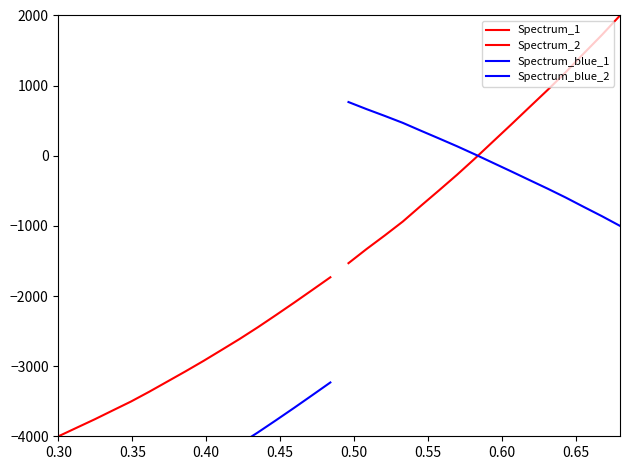

At which category does the chart reach its minimum across all series?

0.30